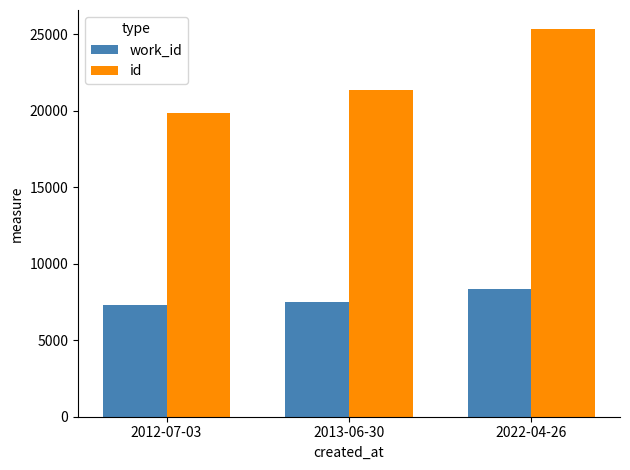

List the series in order of their overall mean, lowest first.

work_id, id